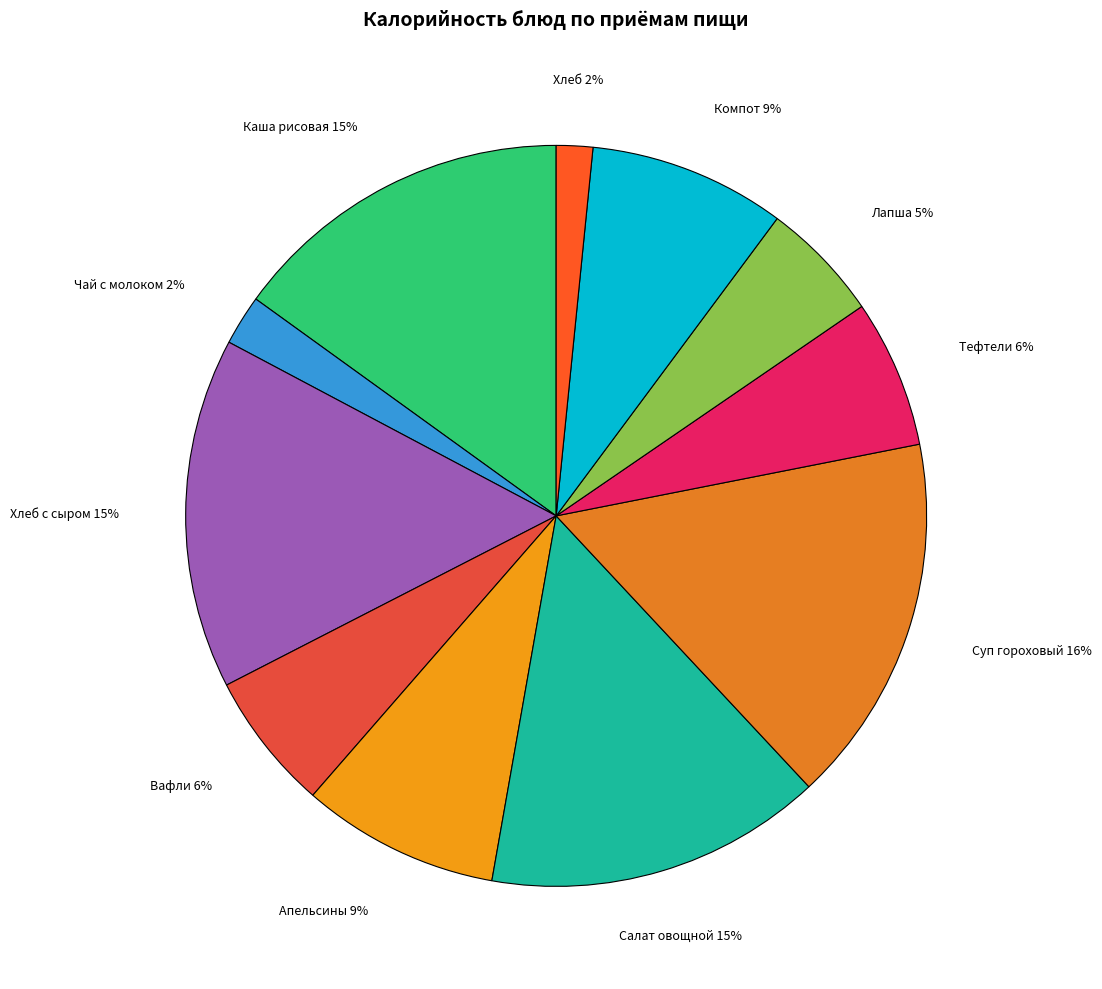

To the nearest percent, what is the combined percentage of Апельсины and Хлеб с сыром?

24%